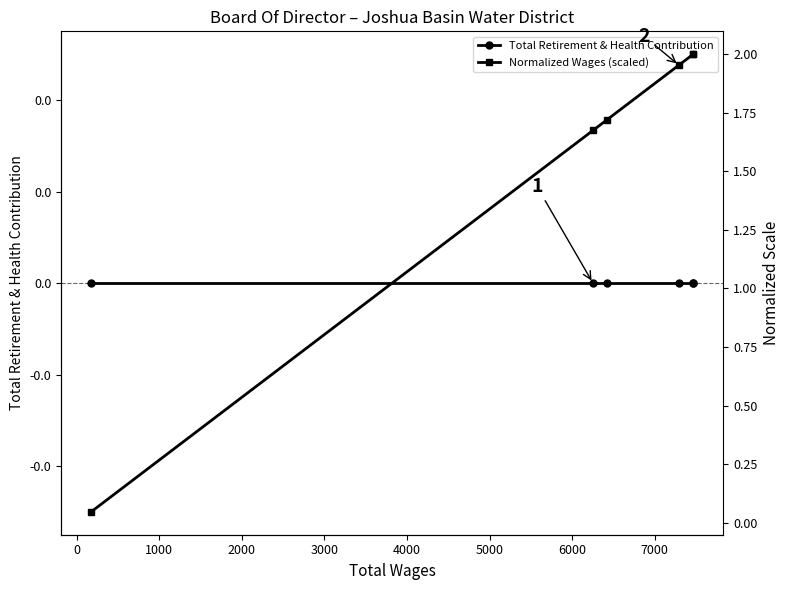

Is the value of Normalized Wages (scaled) at −1000 greater than the value of Total Retirement & Health Contribution at 4000?

Yes